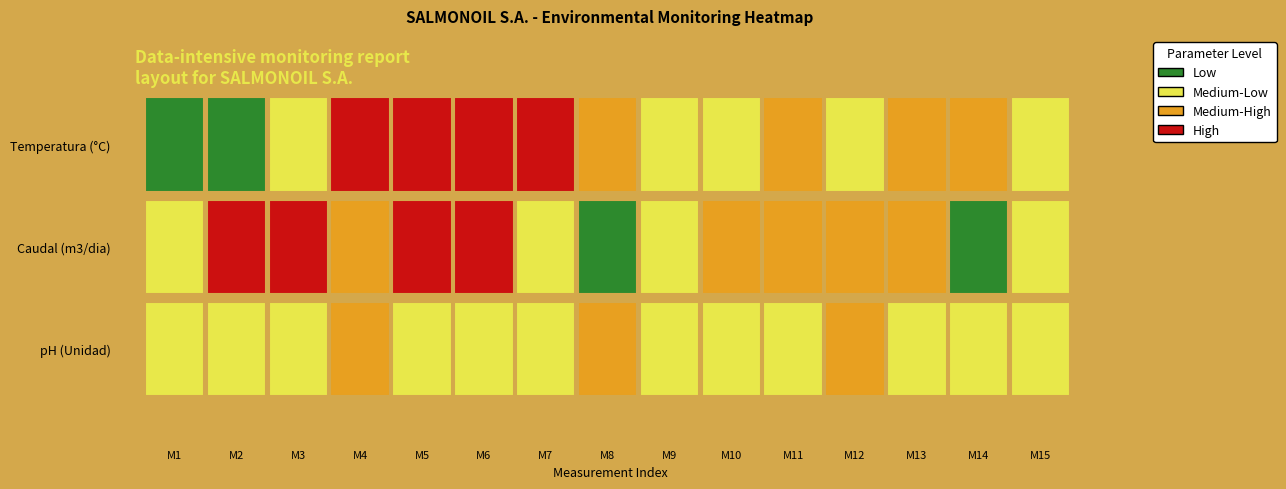

What is the difference between the second highest and minimum values in the Temperatura series?

3.6